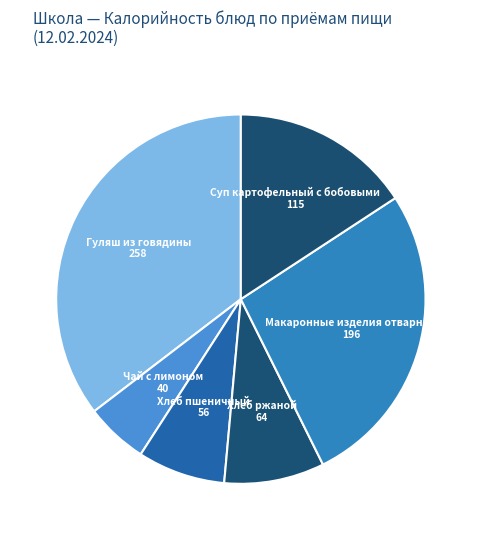

What is the largest slice in the pie chart?

Гуляш из говядины